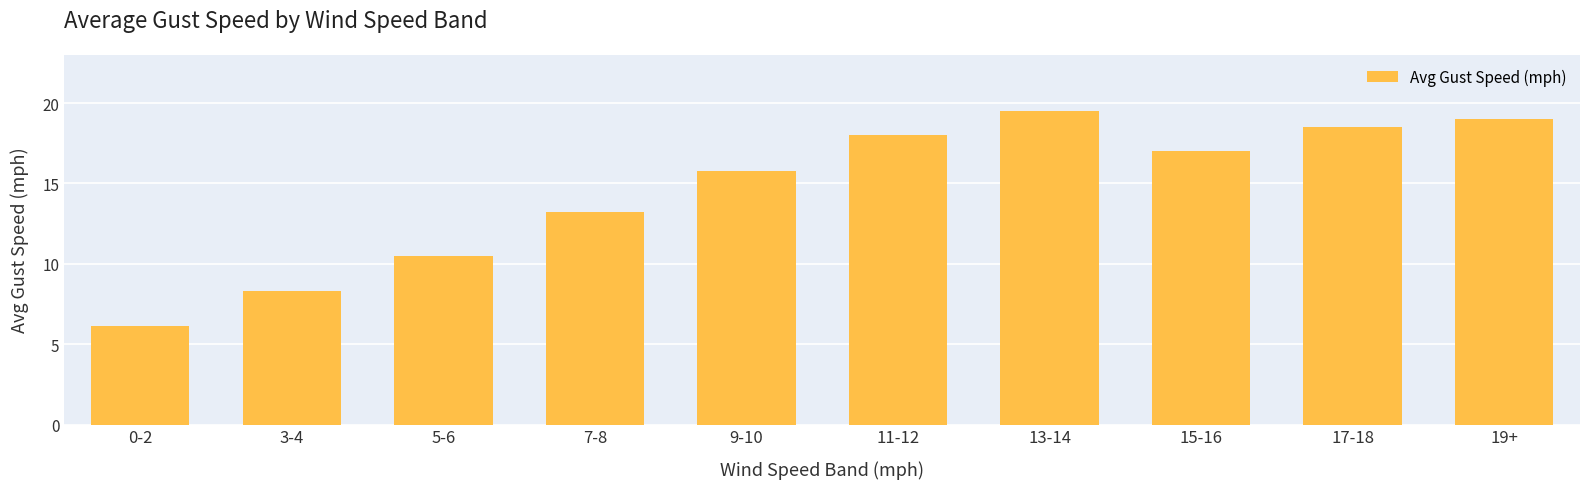

What is the label of the 7th bar from the left?

13-14